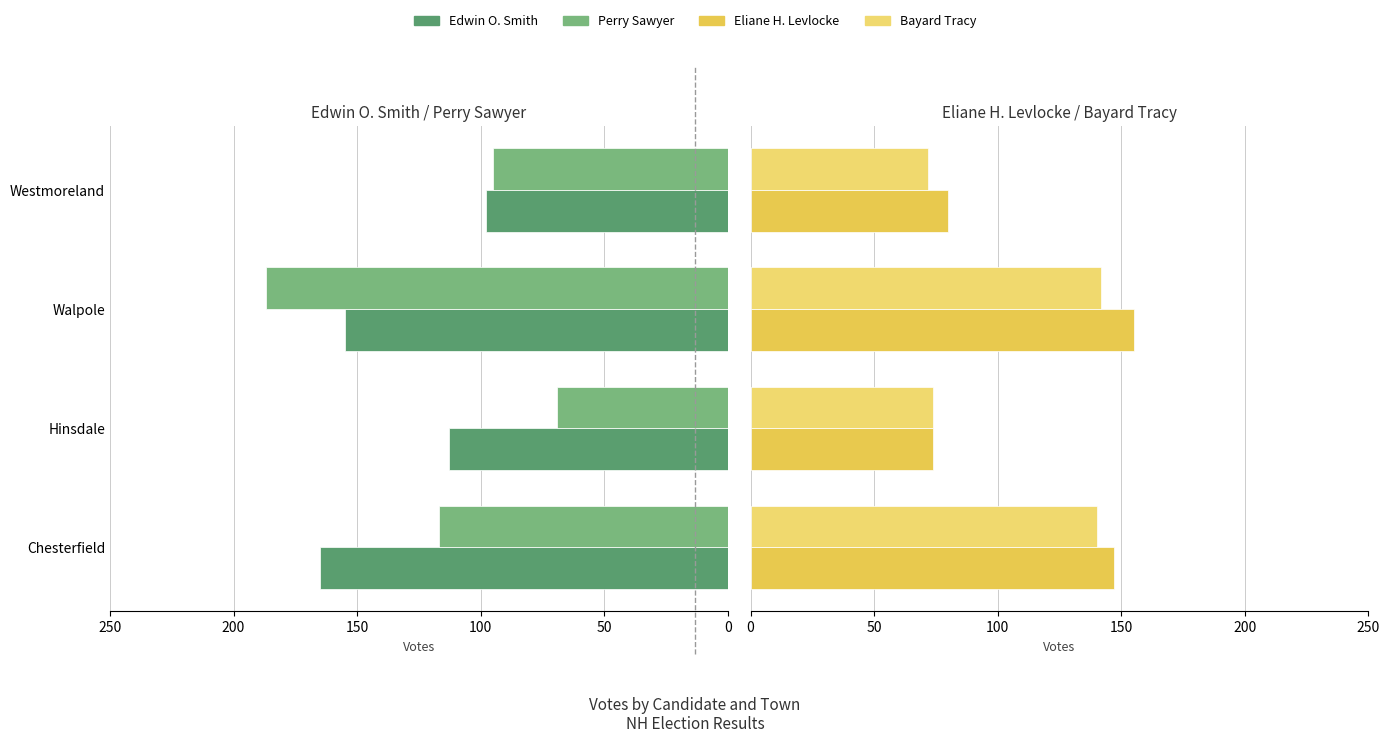

True or false: Edwin O. Smith has a value of 218 at Walpole.

False